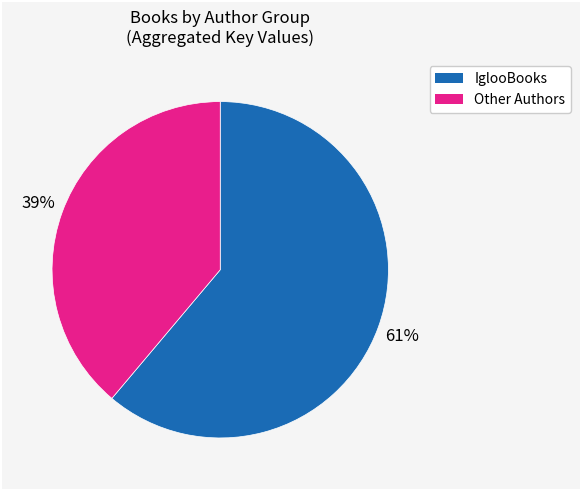

Count the number of slices in the pie.

2